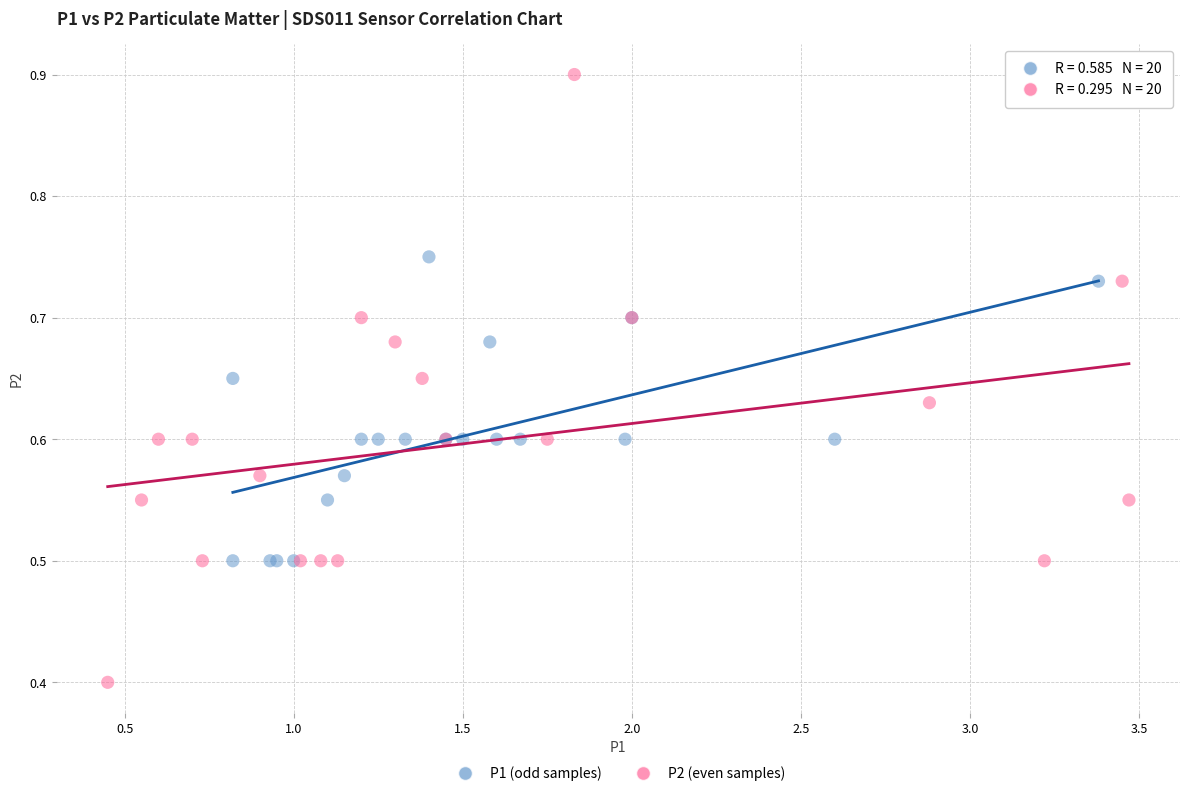

Which series has the widest spread of Y values?

P2 (even samples)